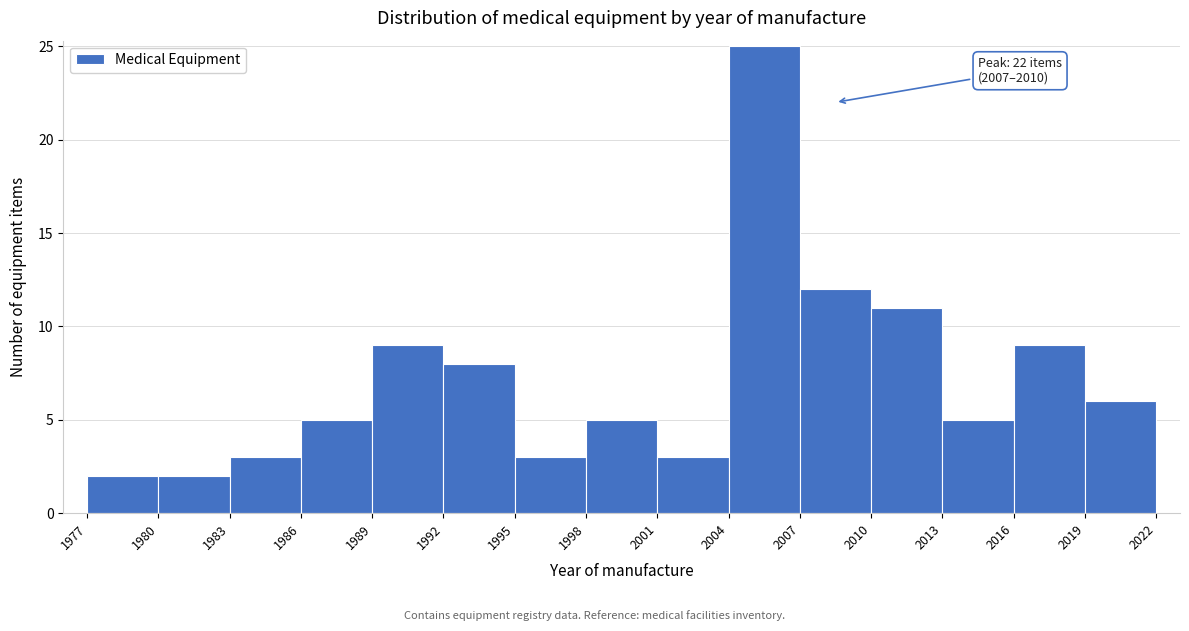

Over which range of the x-axis is the bar tallest?

2004 to 2007